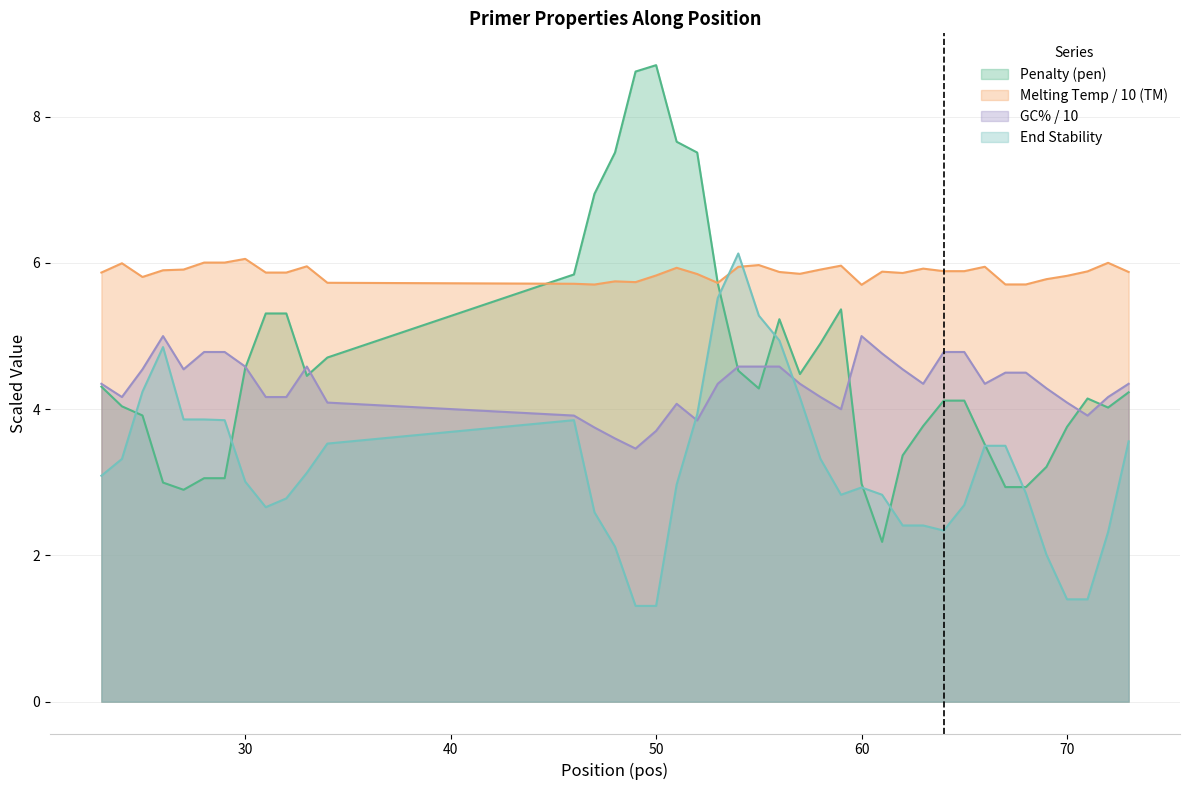

List the series in order of their peak value, highest first.

pen, PRIMER_LEFT_0_END_STABILITY, PRIMER_LEFT_0_TM, PRIMER_LEFT_0_GC_PERCENT